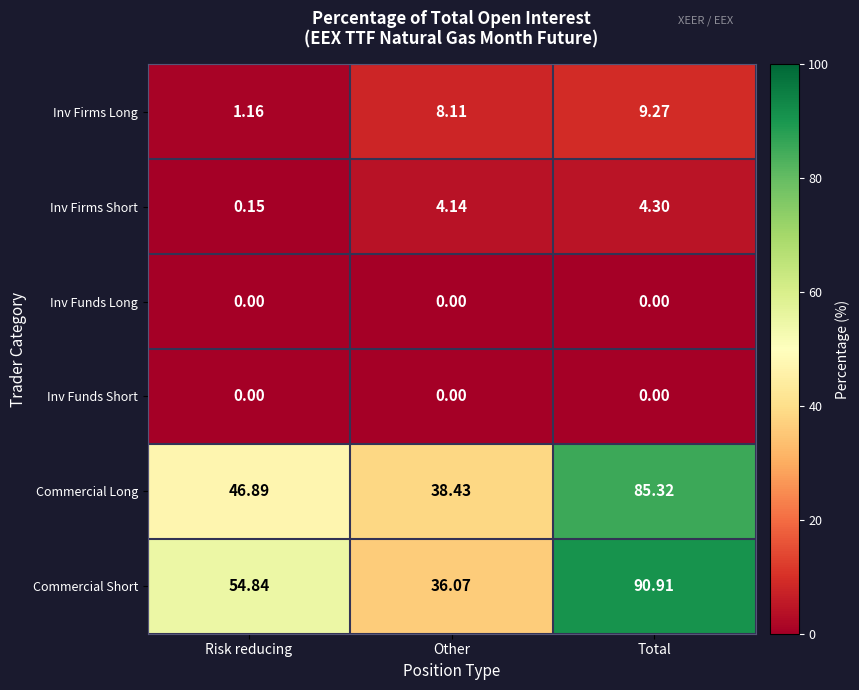

Which series has the largest total across all categories?

Commercial Short